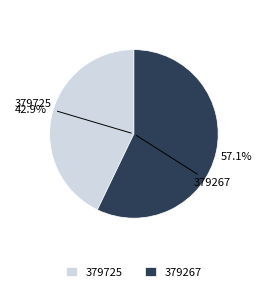

Is 379725 the majority of the pie?

No